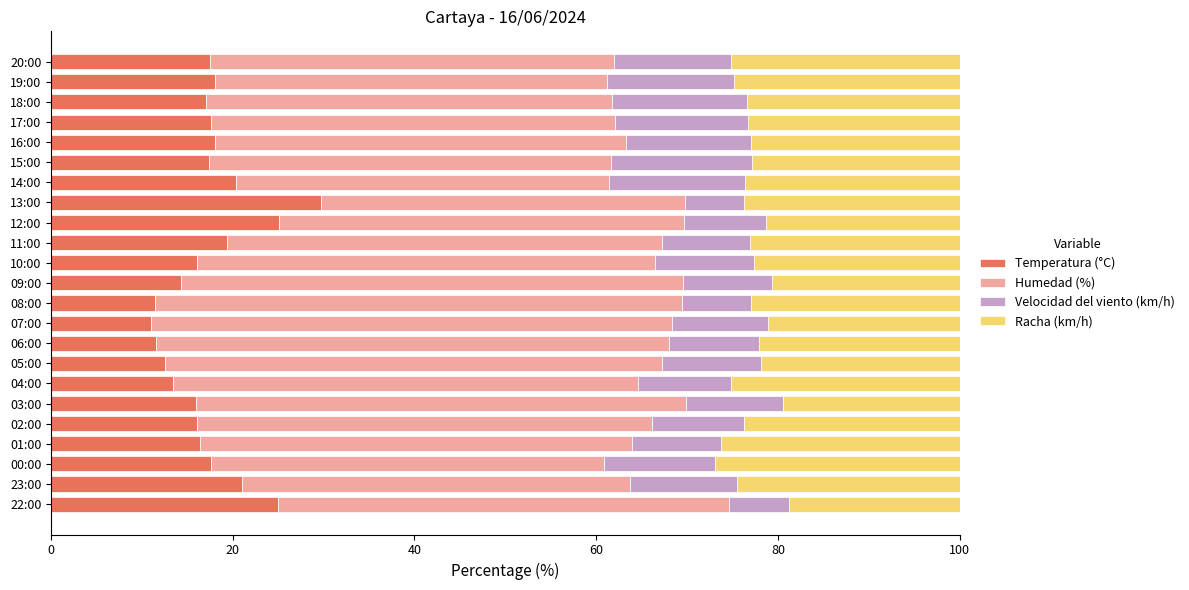

What is the difference between the maximum and second lowest values in the Temperatura (°C) series?

18.3